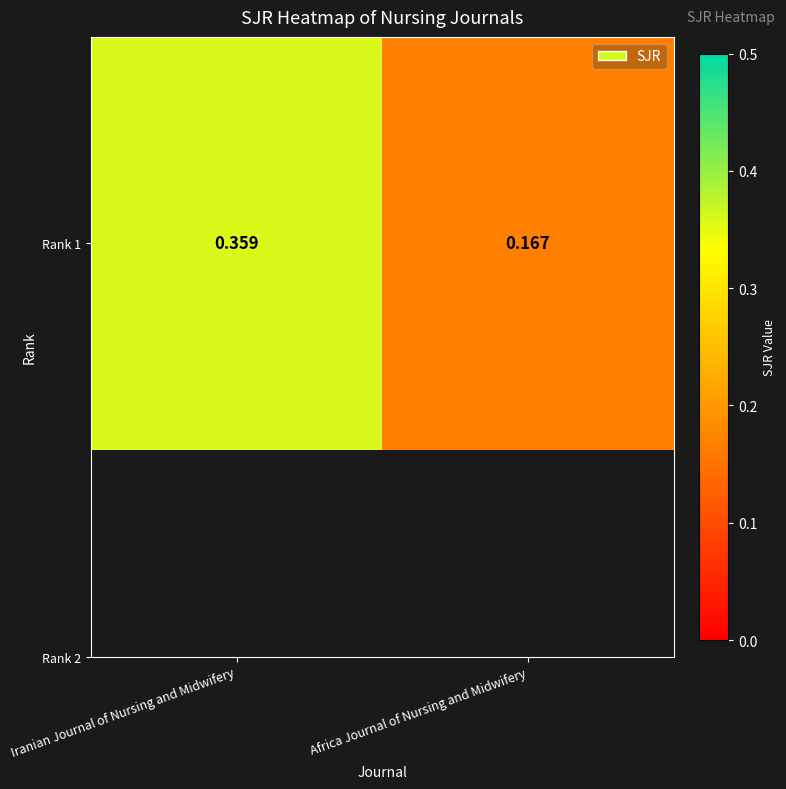

The chart shows a value of 0.6 at Iranian Journal of Nursing and Midwifery. True or false?

False